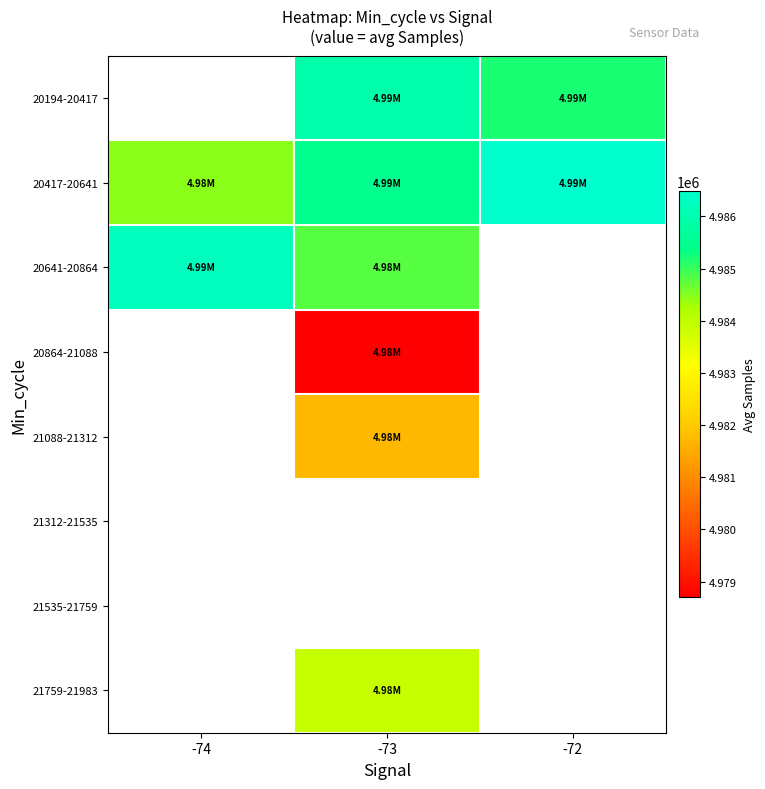

How many data points does each series have?

3